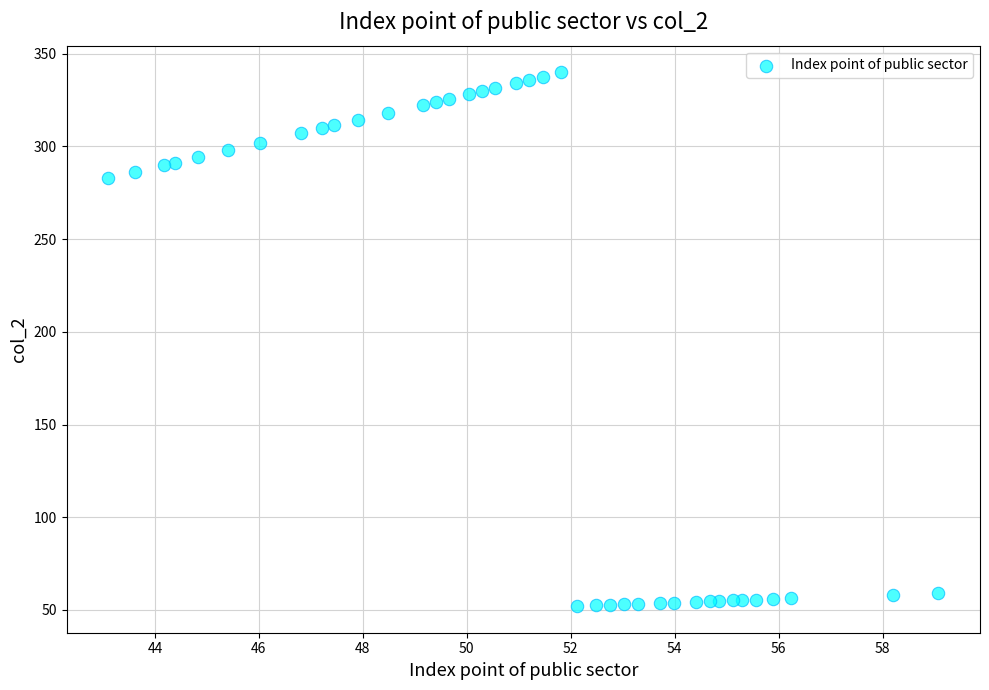

What Y value in the scatter plot is closest to 196?

282.7